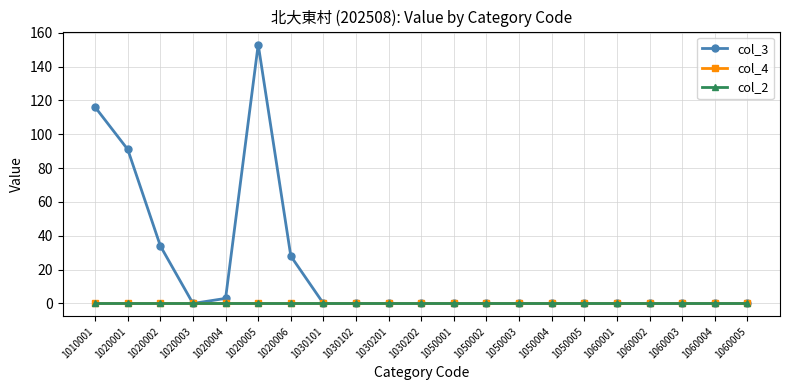

How many lines are shown in the chart?

3